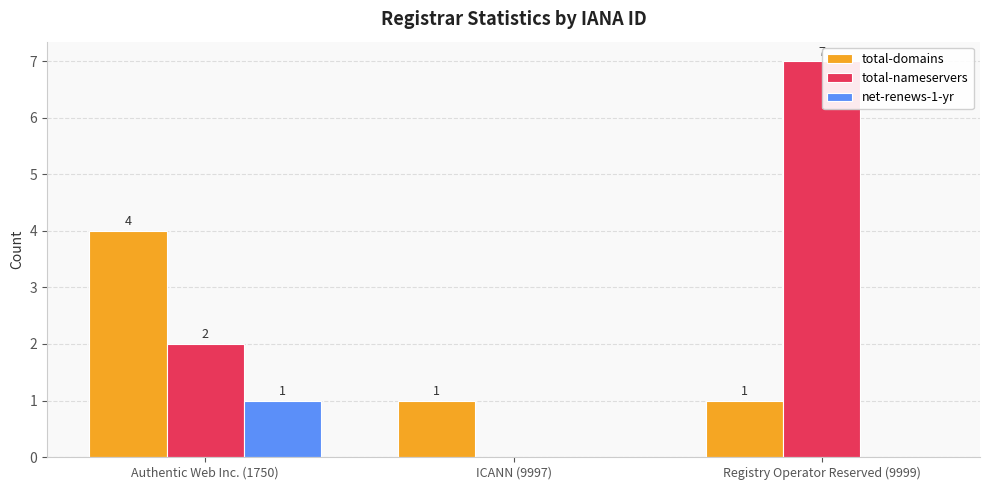

The total-nameservers series shows 7 at Registry Operator Reserved (9999). True or false?

True